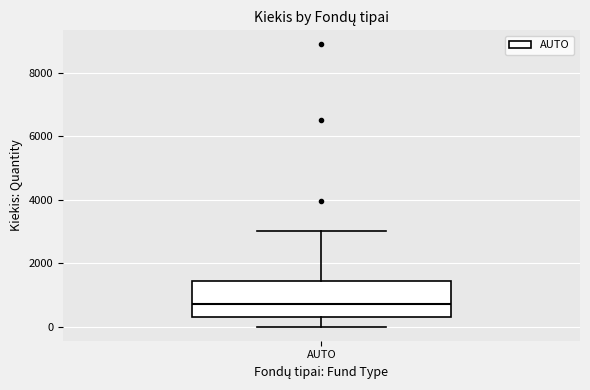

Where is the lower edge of the box for AUTO on the y-axis? The values are not printed on the chart, so give them approximately, as read against the axis.

400